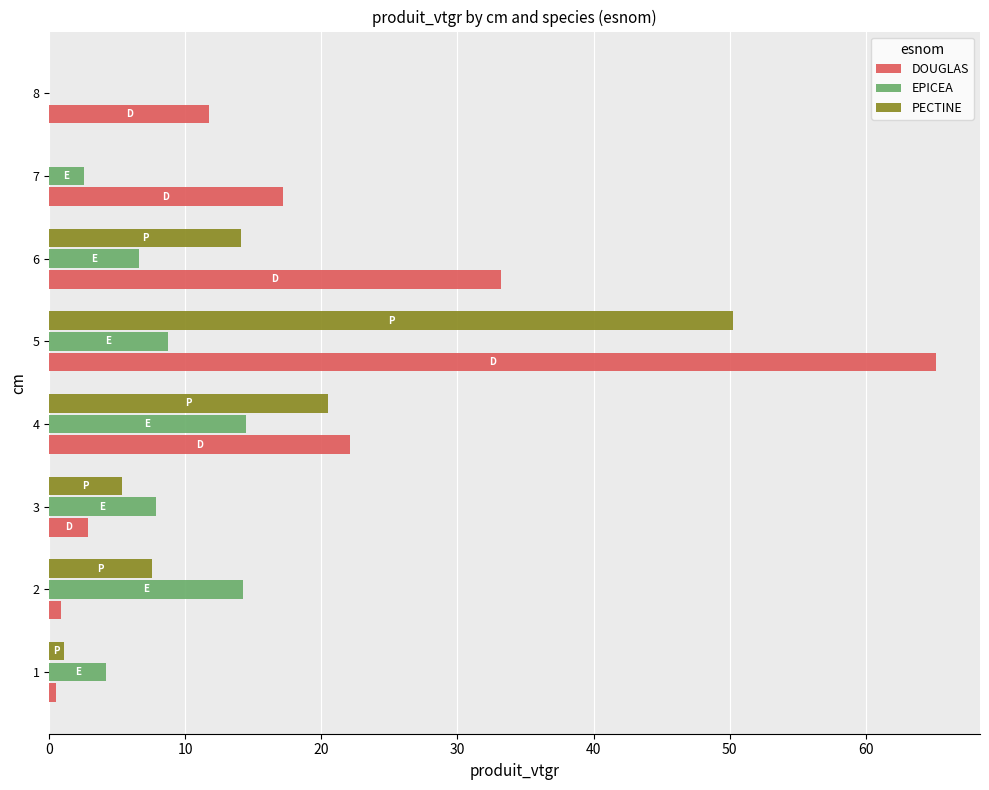

True or false: EPICEA has a value of 14.5 at 4.

True